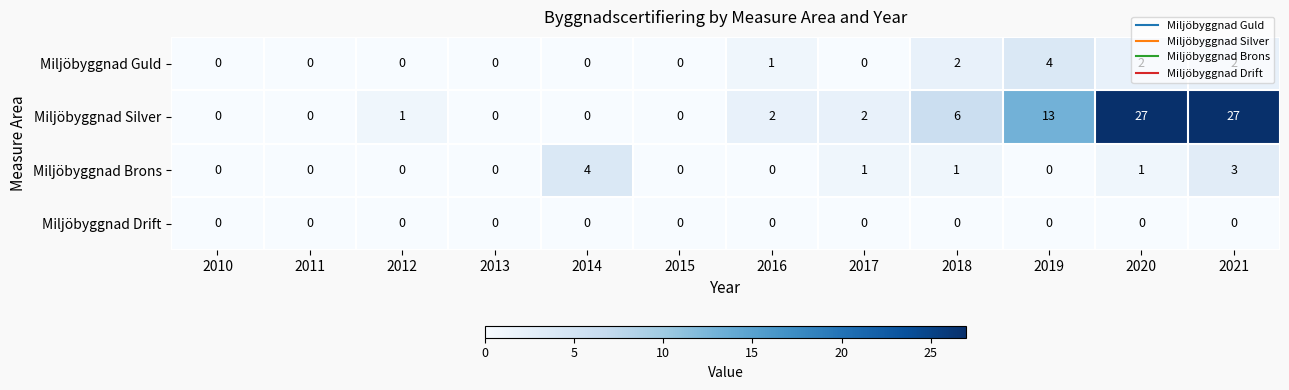

At which category is the sum across all series the highest?

2021